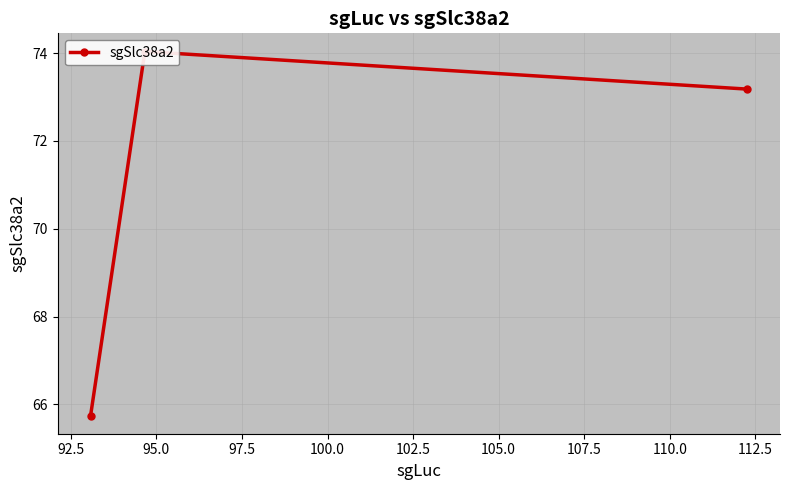

Reading right to left, what are all the values shown in this chart?

73.2	74.0	65.7